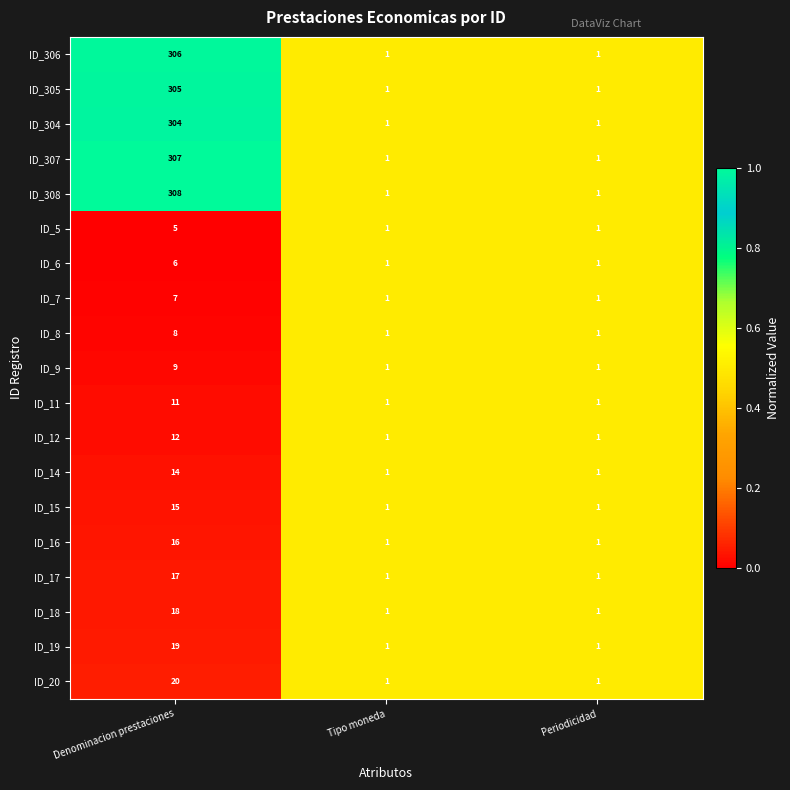

What is the difference between the ID_9 values at Denominacion prestaciones and Tipo moneda?

8